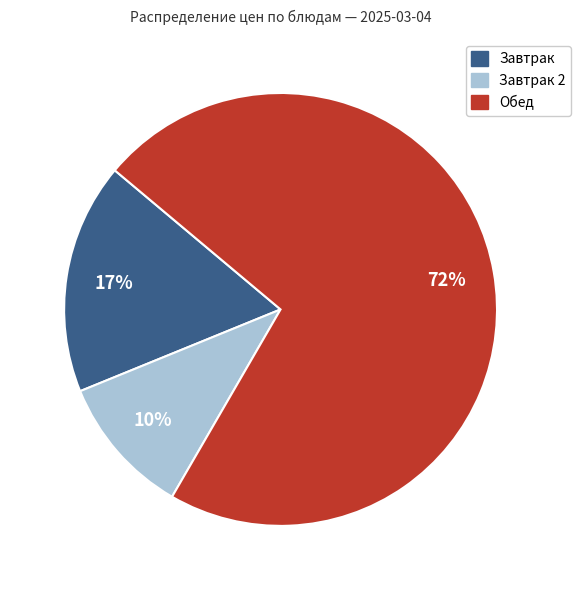

Is there a majority slice in this chart?

Yes